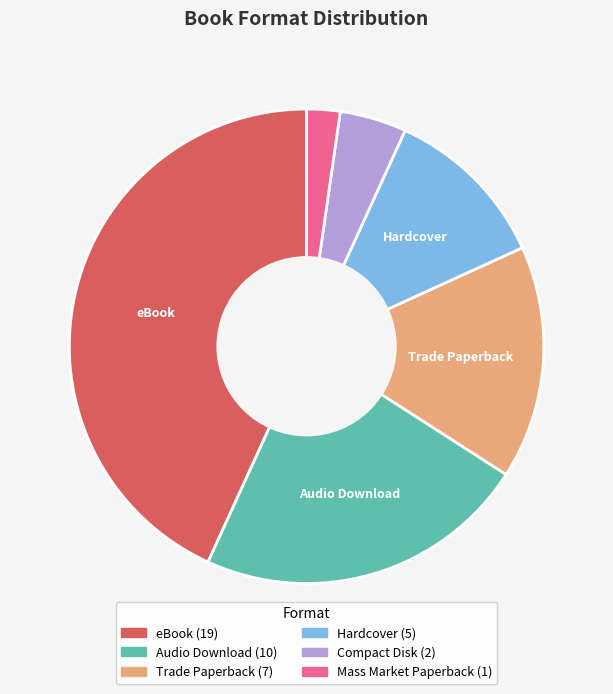

Is there any slice that represents more than half of the pie?

No